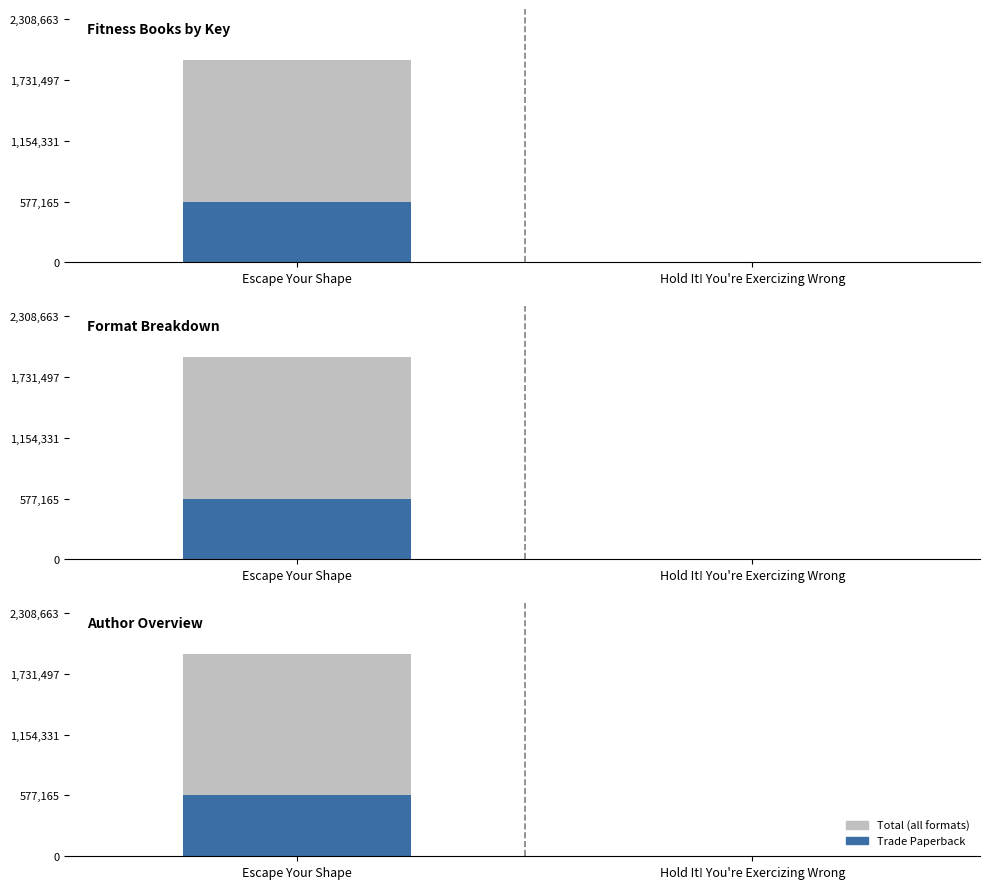

At how many categories does at least one series exceed 685051?

1